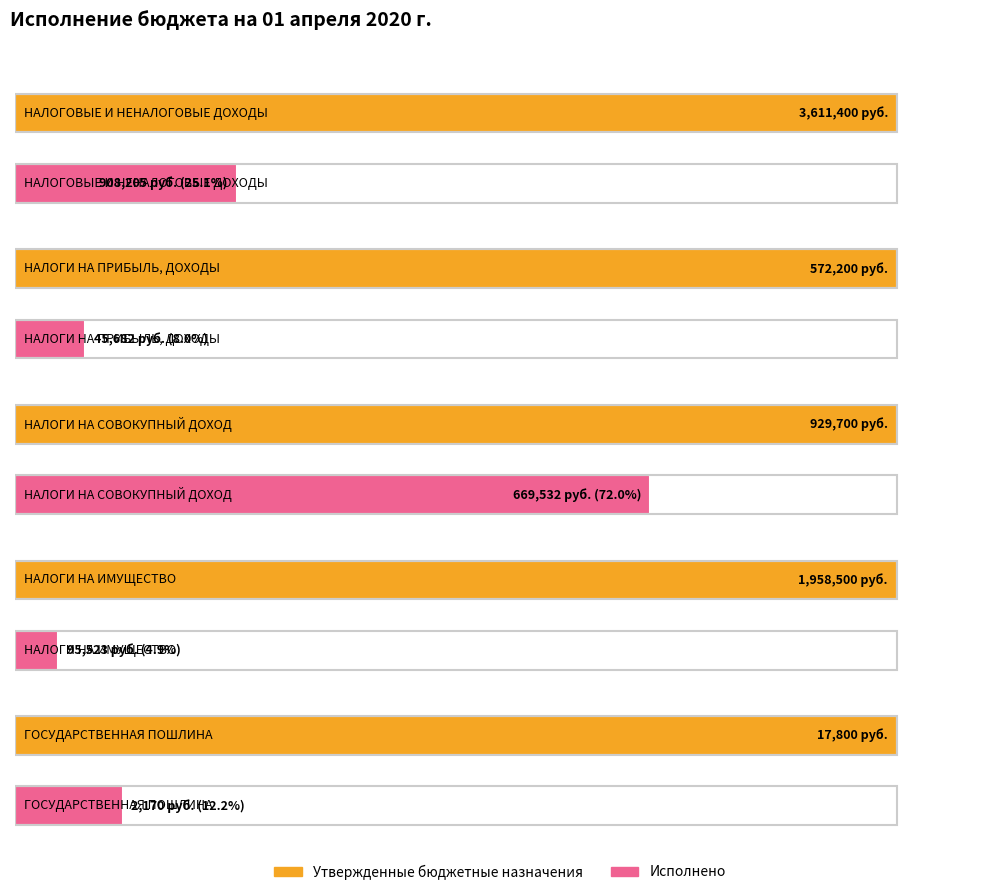

How many categories are shown in the chart?

5